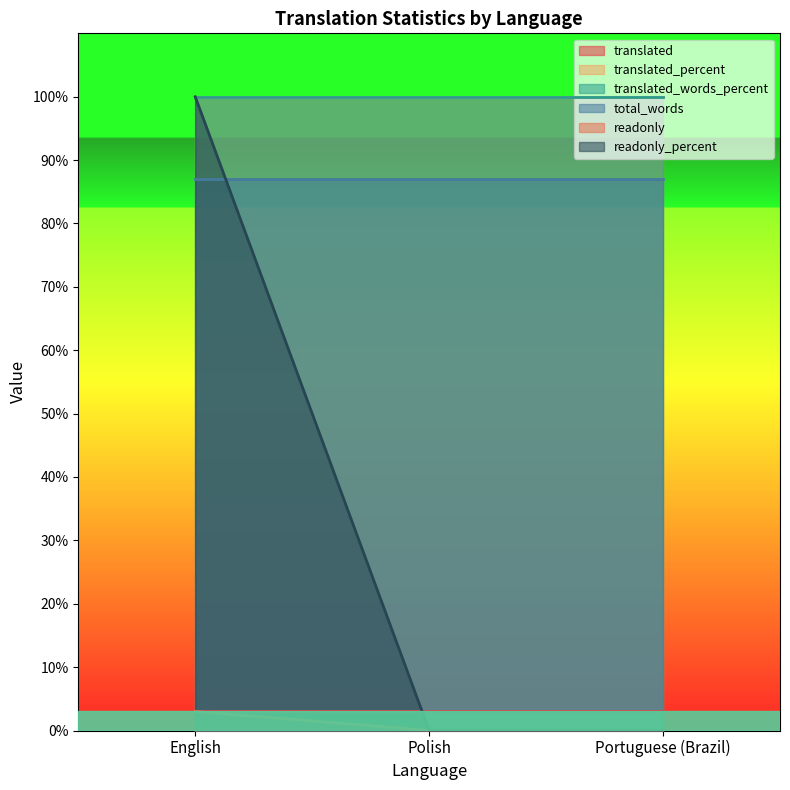

Which has a higher value, Portuguese (Brazil) or English?

Portuguese (Brazil)